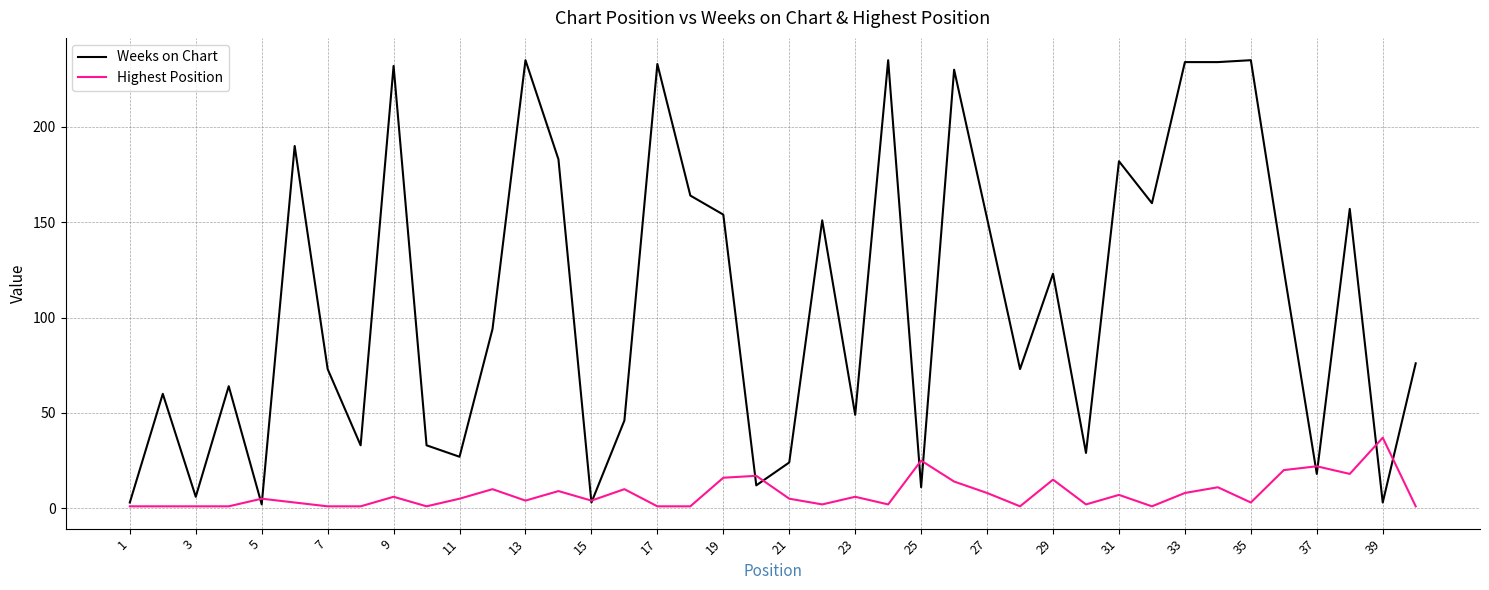

List the series in order of their overall mean, highest first.

Weeks on Chart, Highest Position